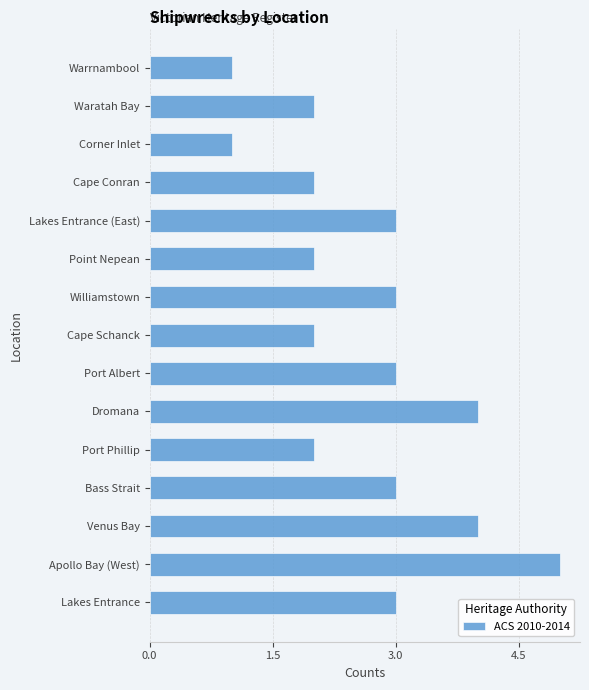

Which has a higher value, Point Nepean or Warrnambool?

Point Nepean